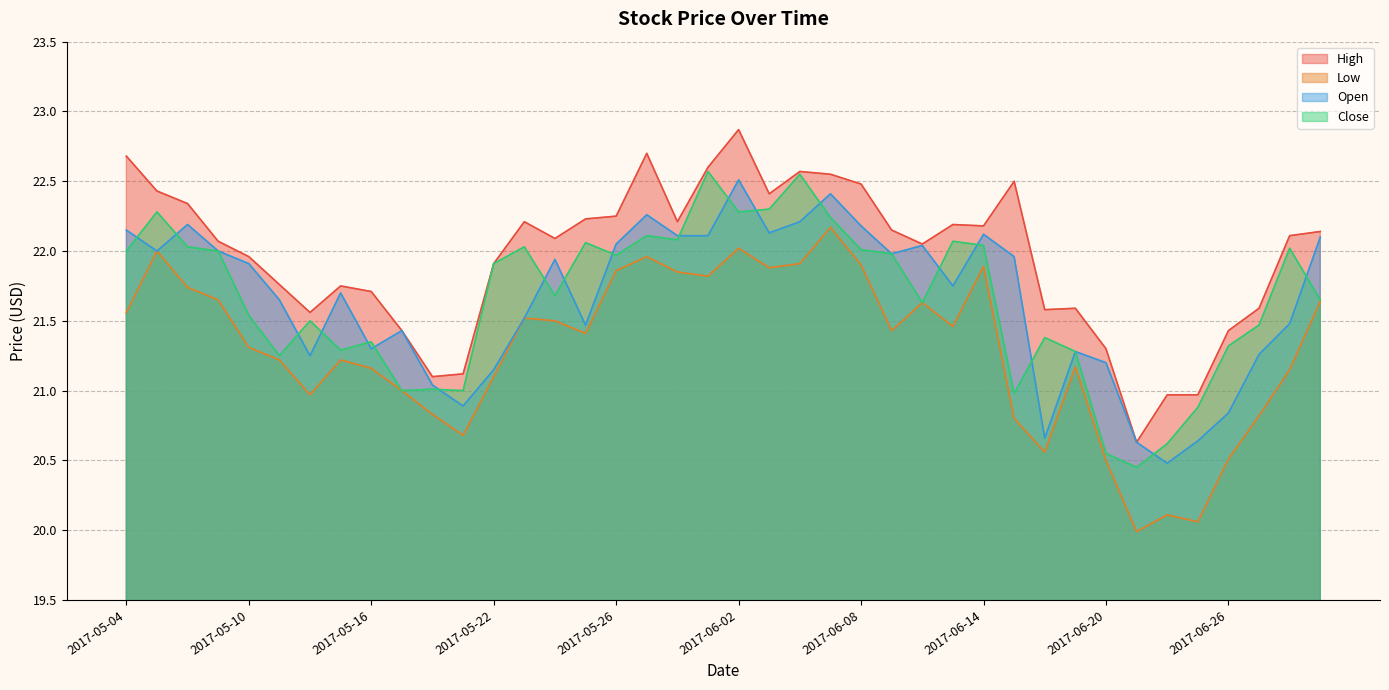

True or false: Open and High intersect in this chart.

False